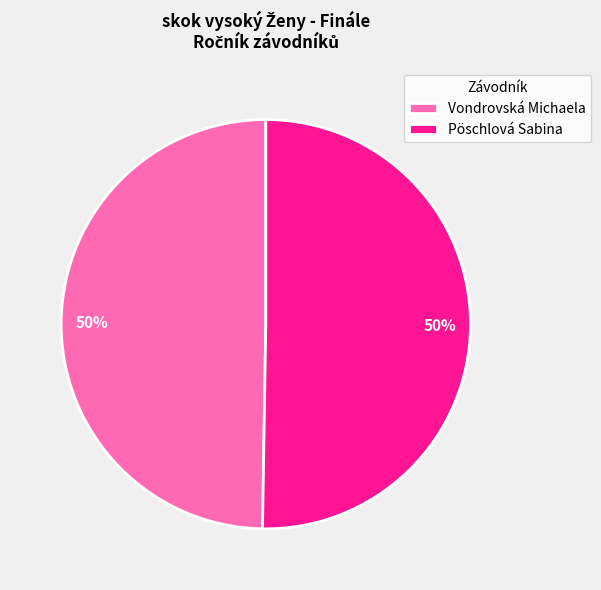

What is the ratio of the value at Pöschlová Sabina to the value at Vondrovská Michaela?

1.0